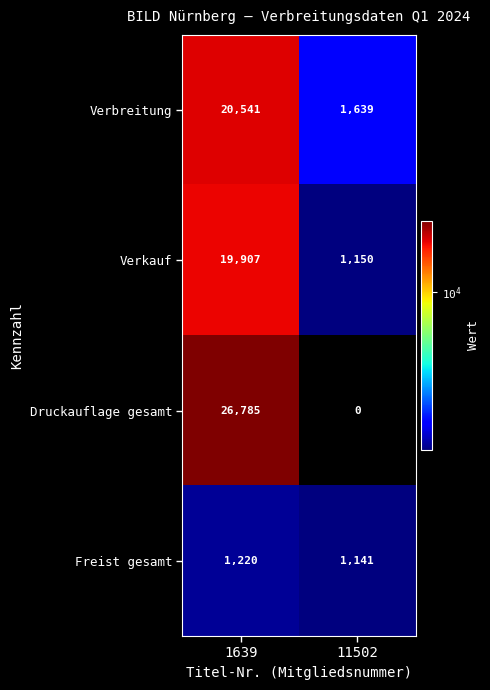

List the series in order of their peak value, lowest first.

Freist gesamt, Verkauf, Verbreitung, Druckauflage gesamt